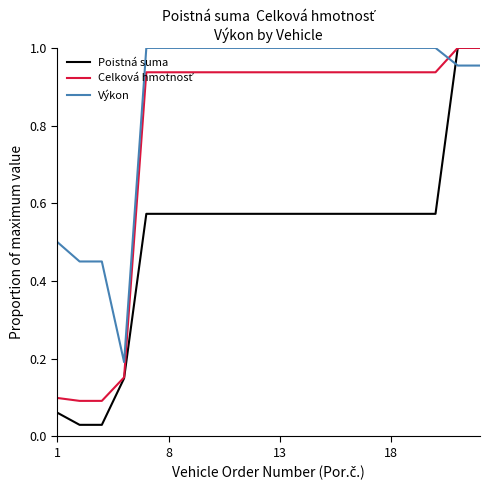

Which series has the widest spread of values?

Poistná suma